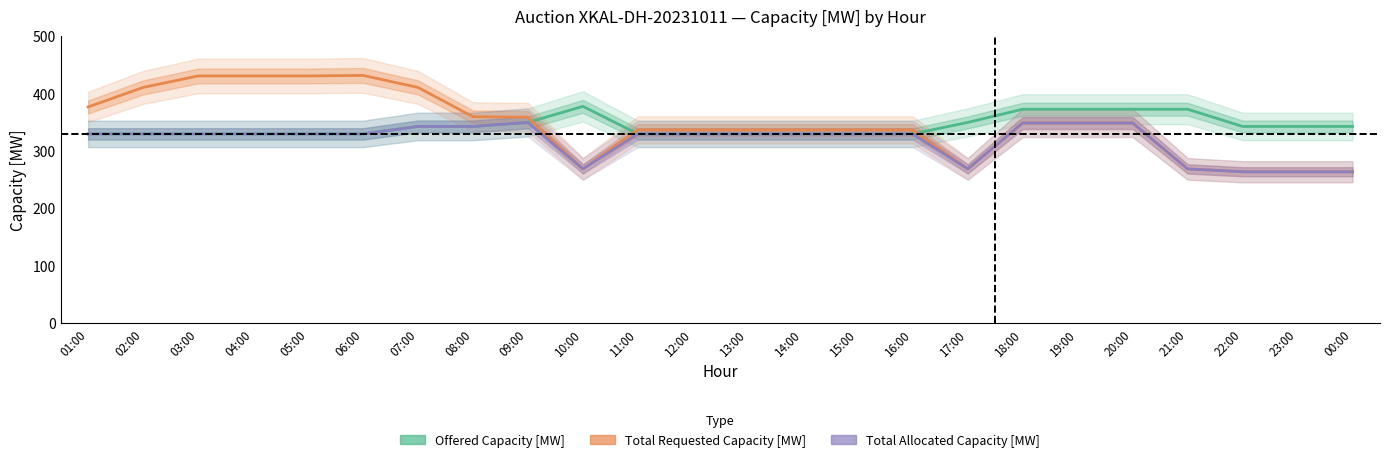

What is the value of the Total Requested Capacity [MW] point at the 24th from the left?

264